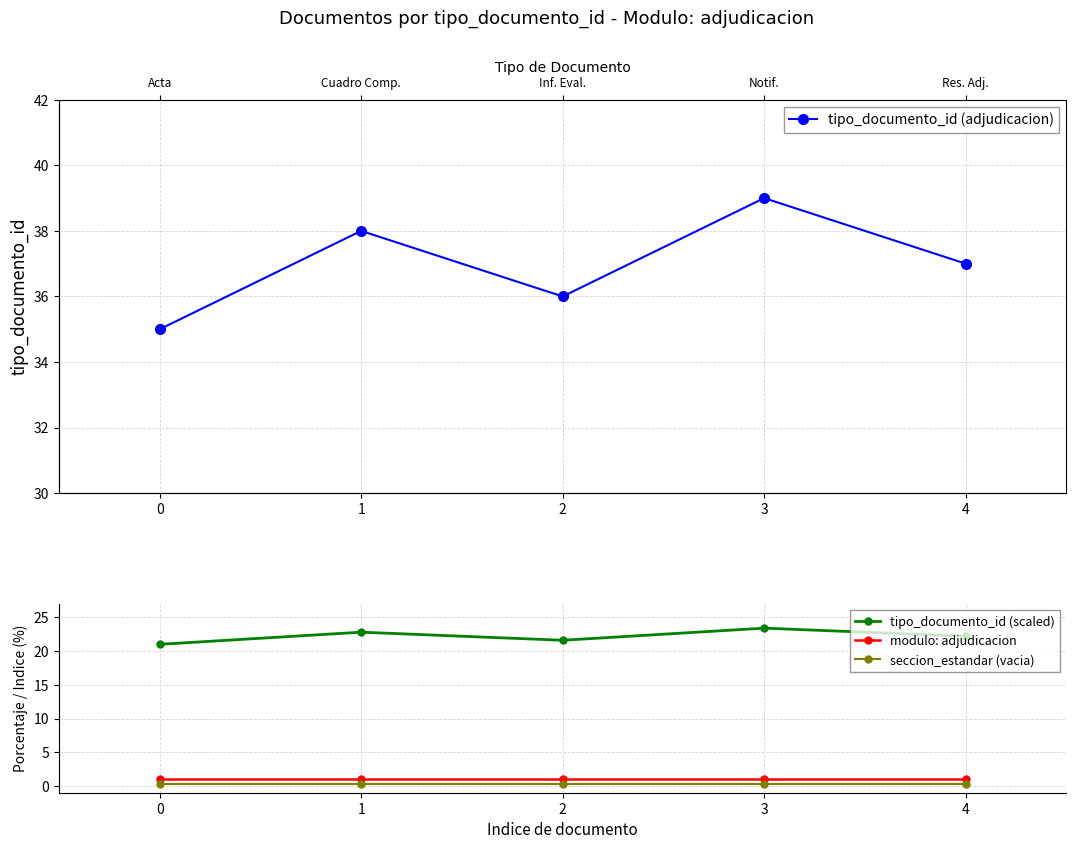

What is the lowest value of the seccion_estandar (vacia) series?

0.3